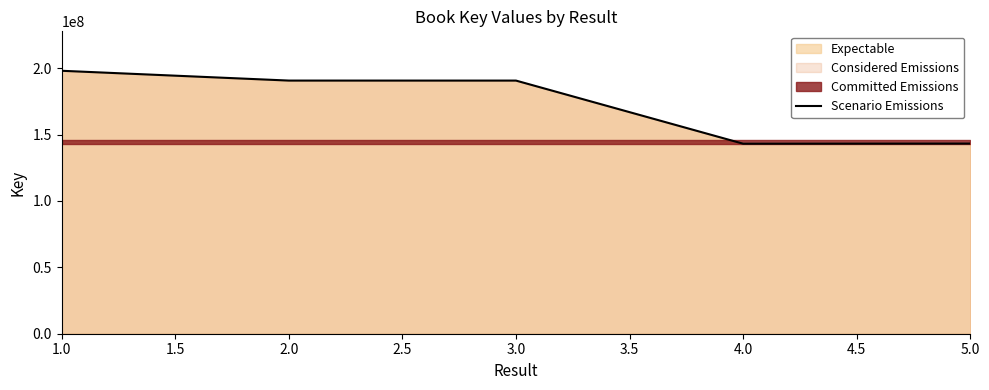

The value of Scenario Emissions at 3.0 is 60466194. True or false?

False